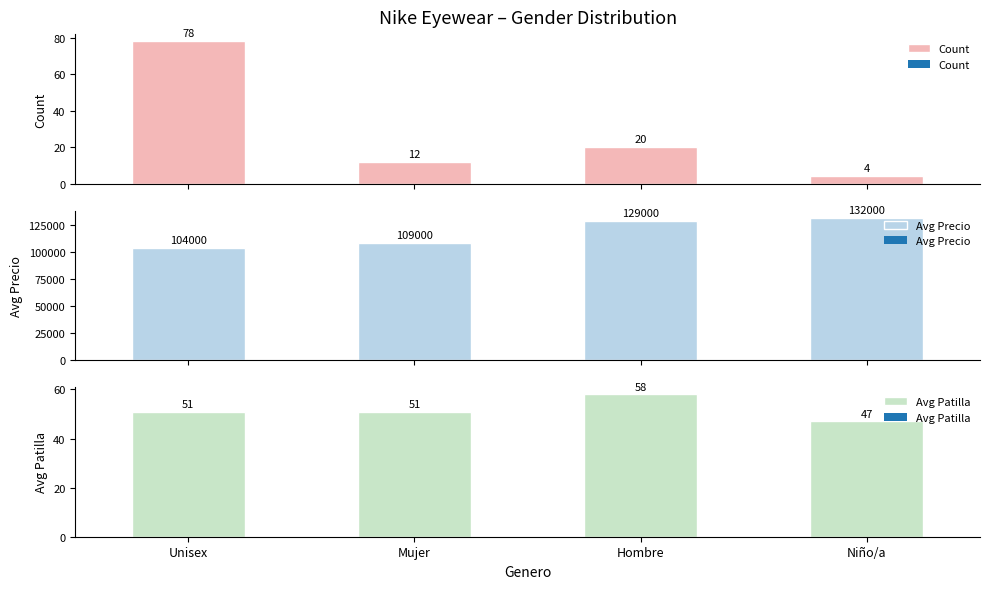

Where is Avg Patilla nearest to the value 52?

Unisex